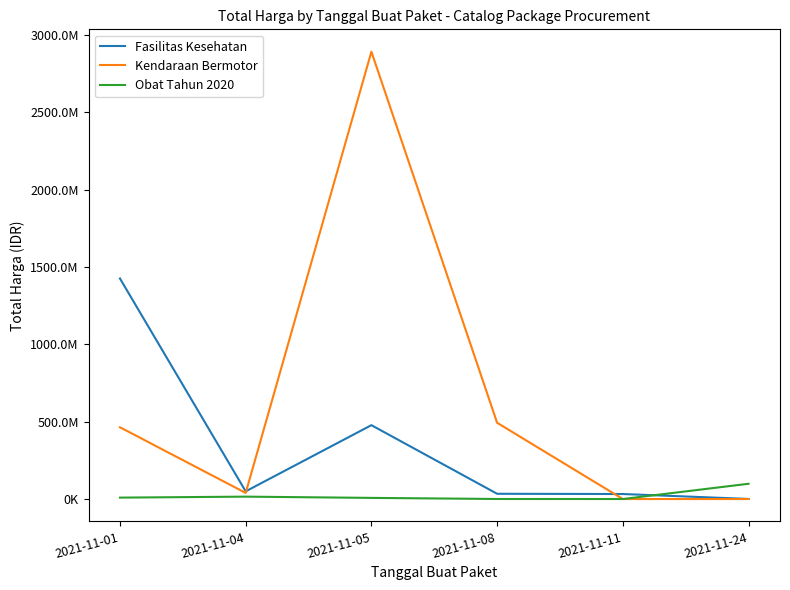

What are all the series names shown in the legend?

Fasilitas Kesehatan, Kendaraan Bermotor, Obat Tahun 2020